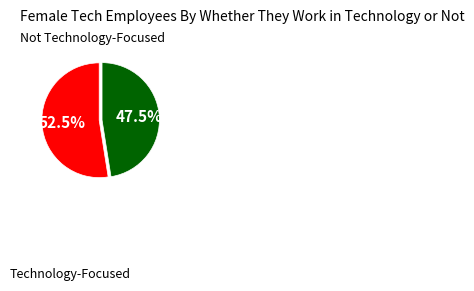

Is there any slice that represents more than half of the pie?

Yes